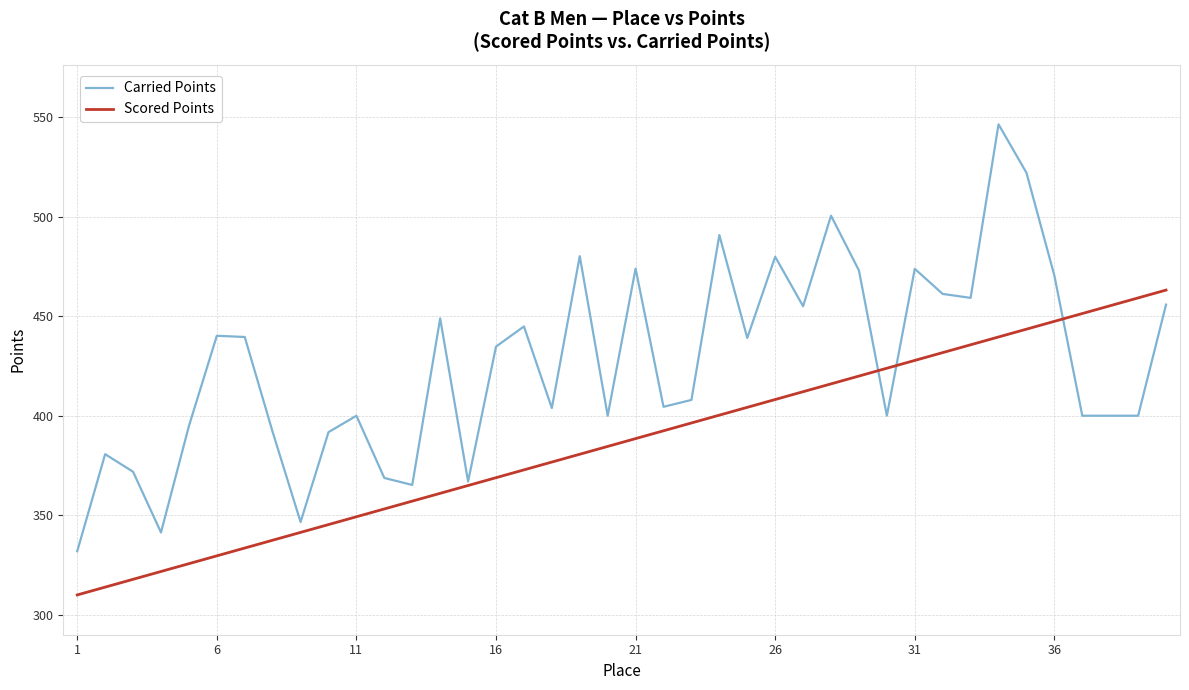

Rank the series by their maximum value, from lowest to highest.

Scored Points, Carried Points